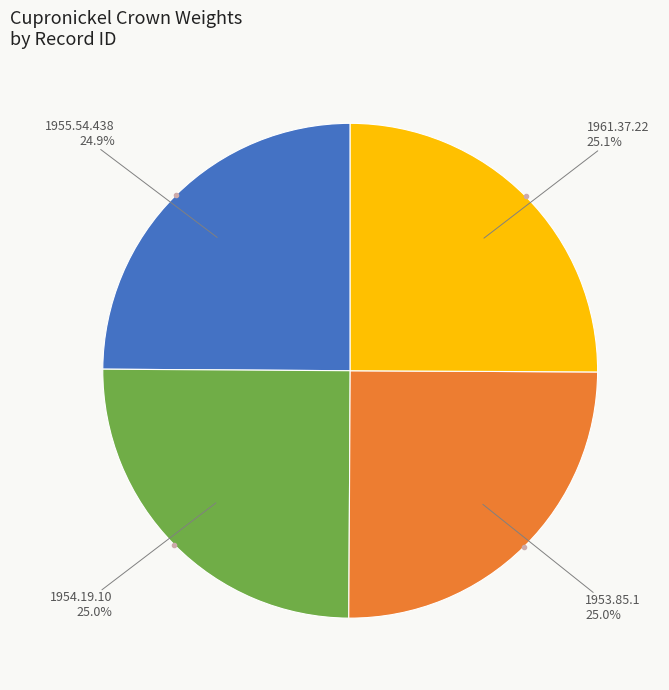

How many segments does this pie chart have?

4